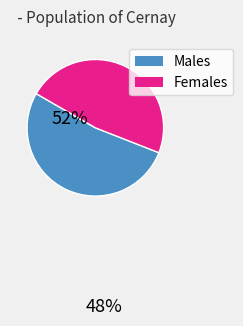

Does any single category account for the majority?

Yes